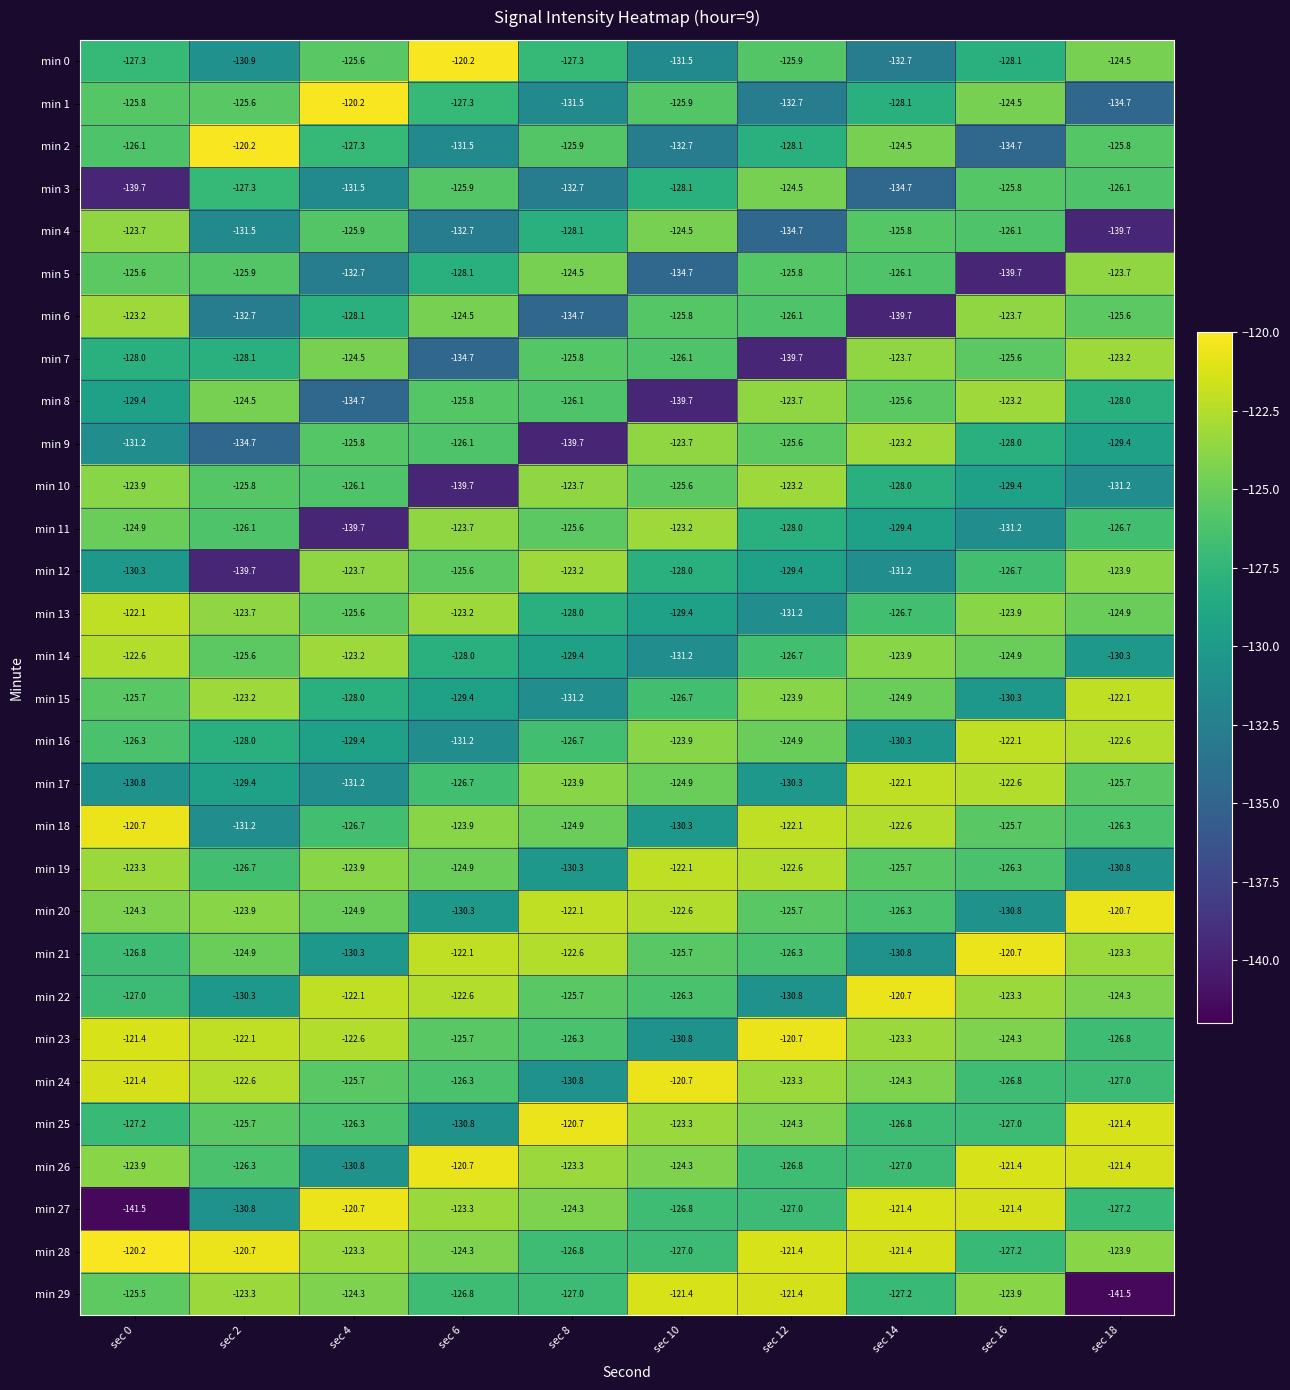

What value does the min 23 series have at sec 10?

-130.8